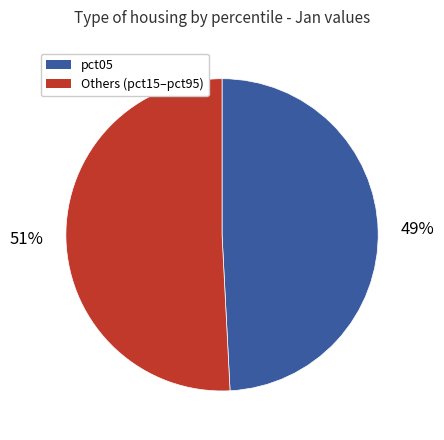

Does any single category account for the majority?

Yes